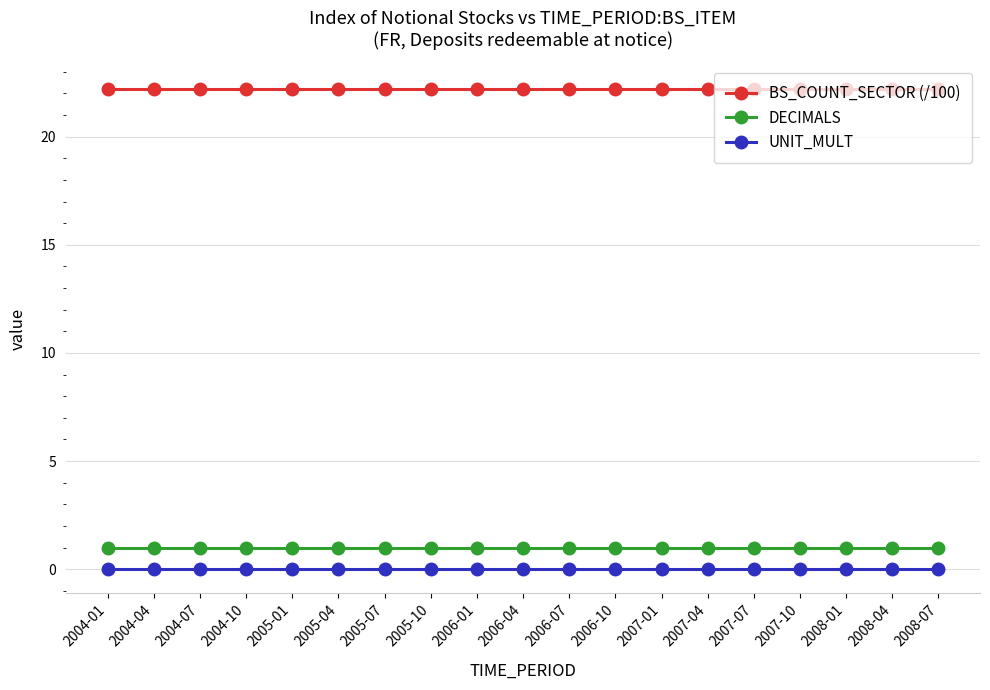

What is the spread (max minus min) of values at 2004-01?

22.2